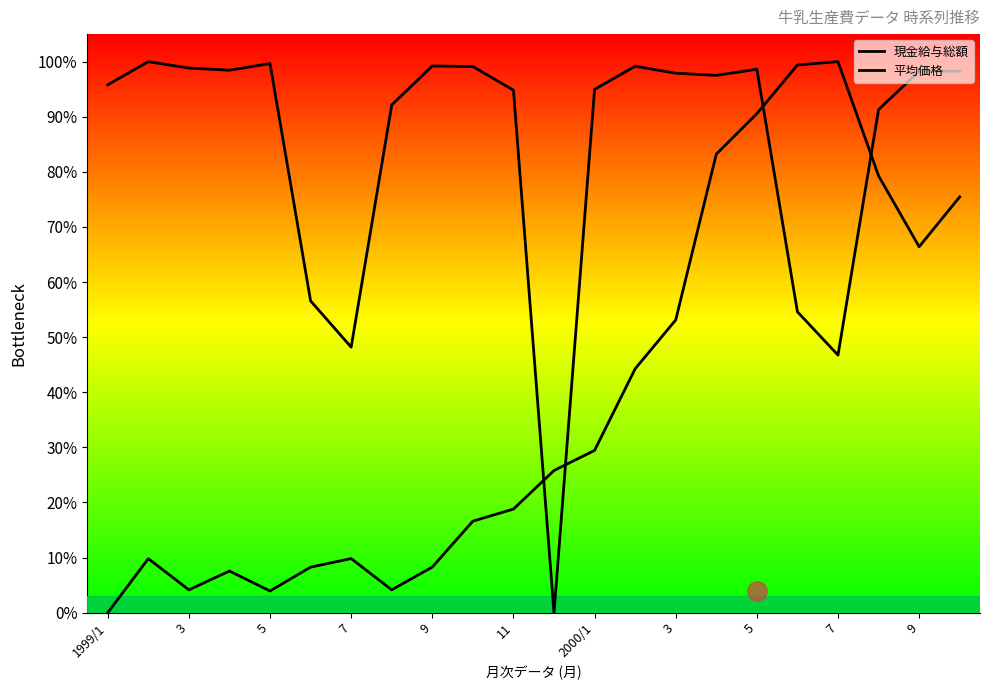

How many lines are shown in the chart?

2